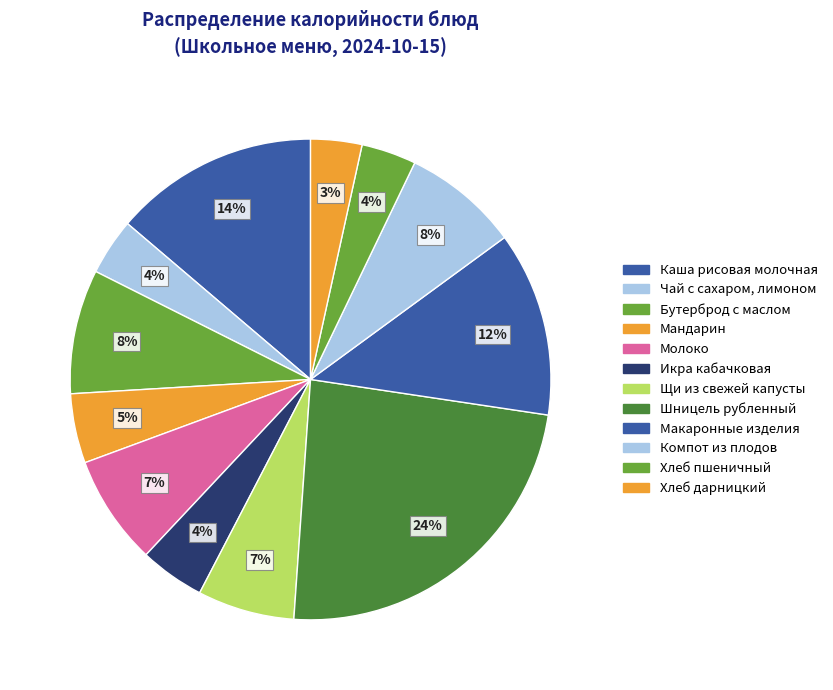

Approximately how many times larger is the value at Молоко compared to Макаронные изделия?

0.6